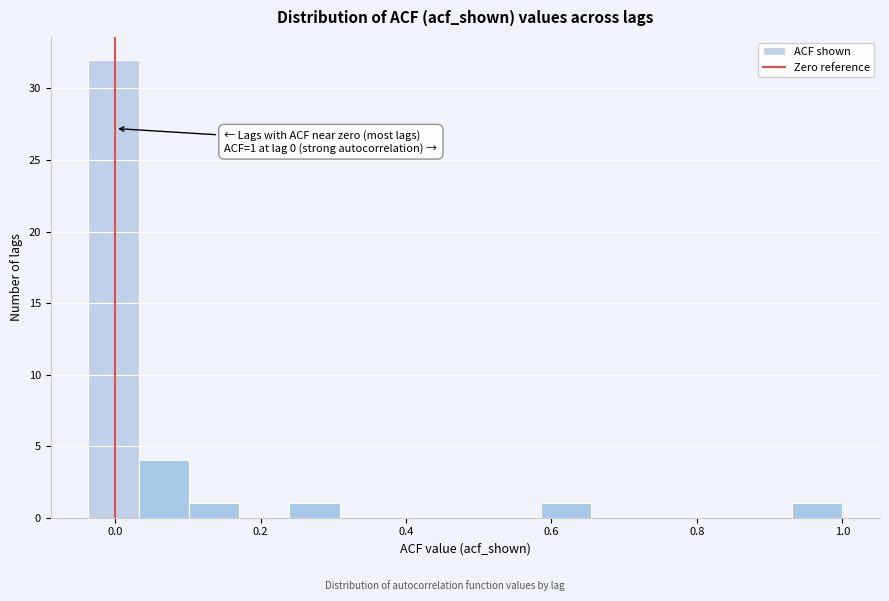

Around what value on the x-axis is the tallest bar? Give the approximate position of its centre, as read against the axis.

0.00